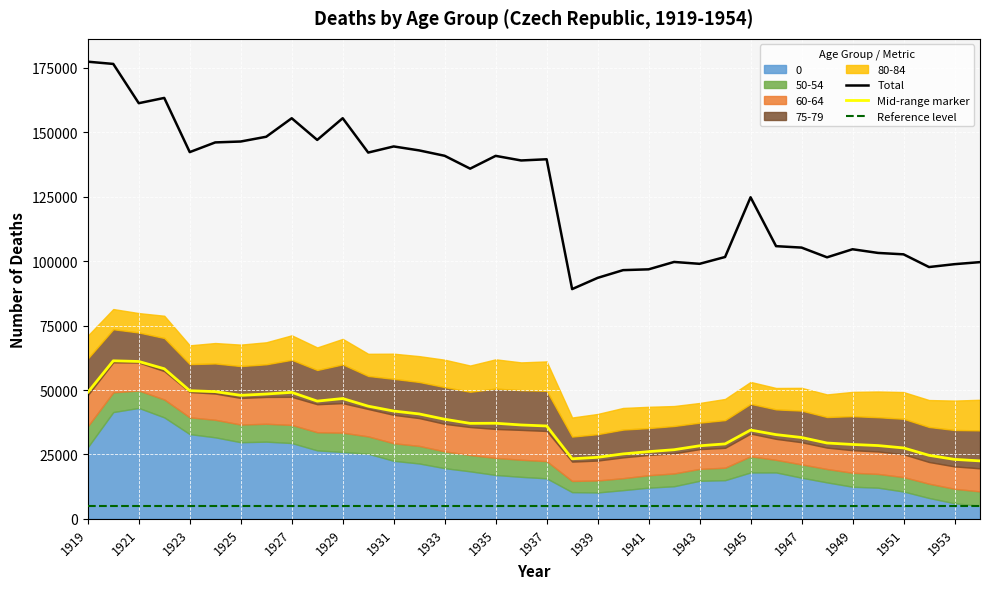

At which category does Total reach its first local valley?

1921